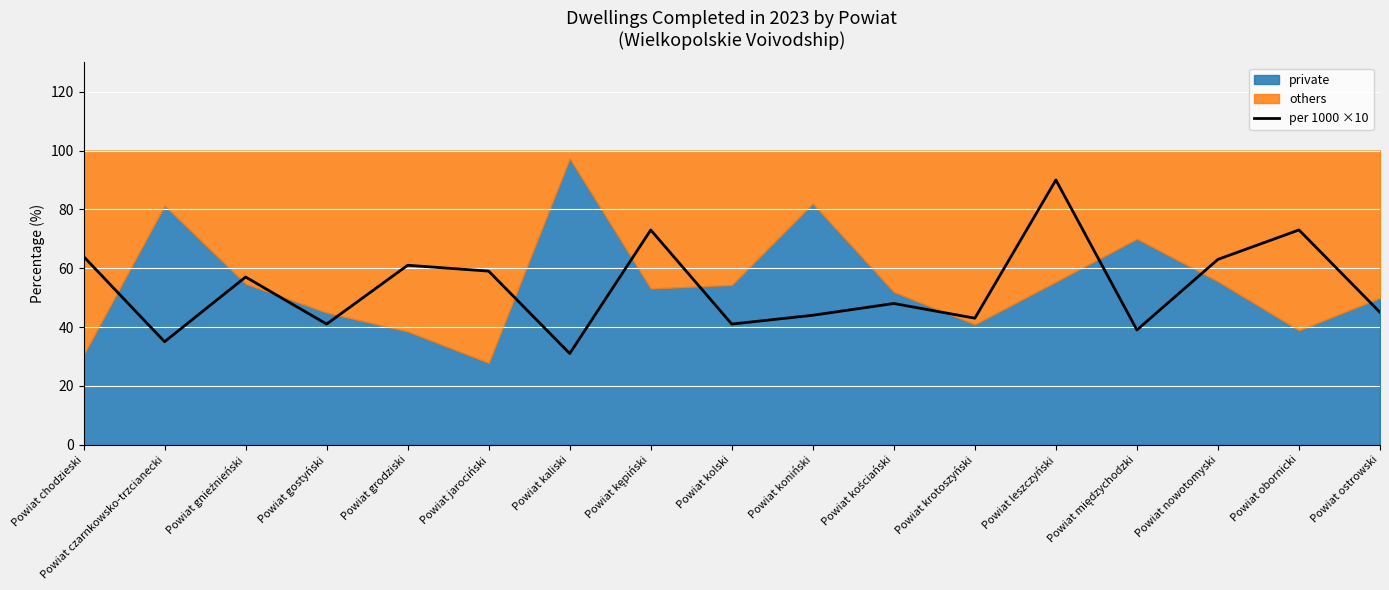

How many lines are shown in the chart?

1